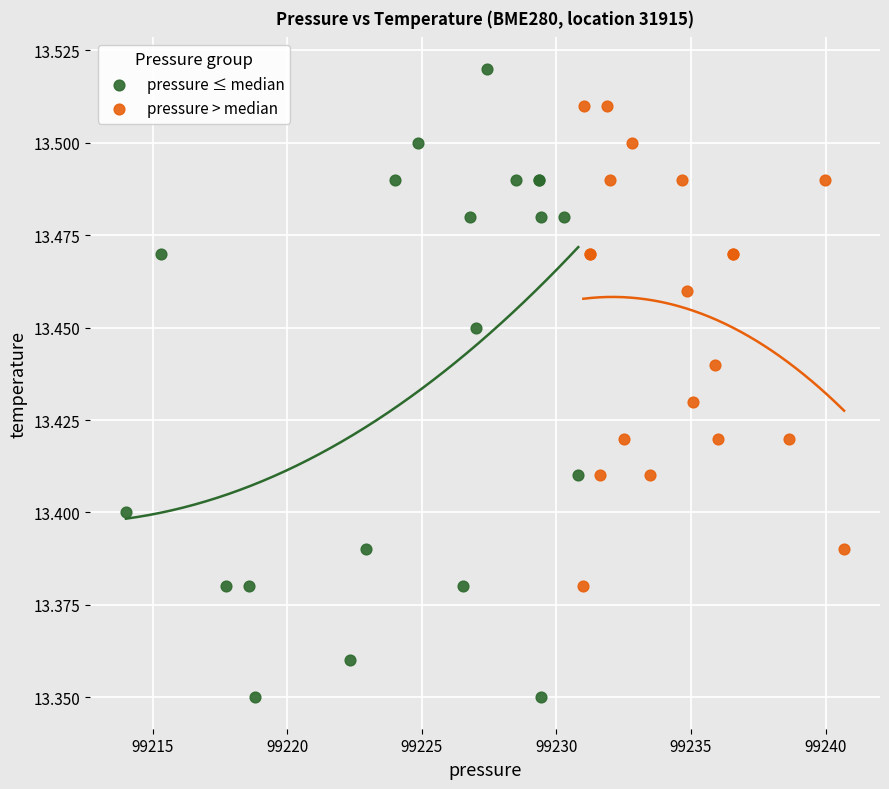

Which series contains the lowest Y value?

pressure ≤ median